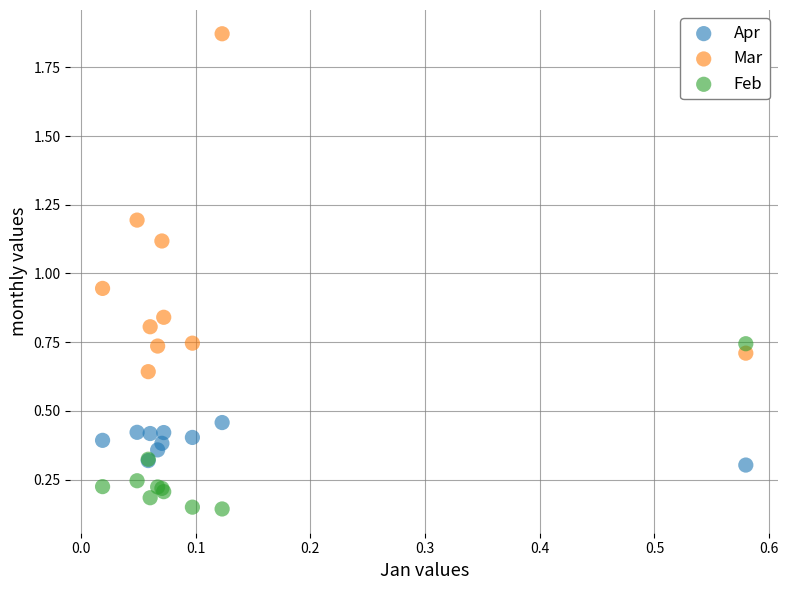

Which series has the largest Y range (max minus min)?

Mar